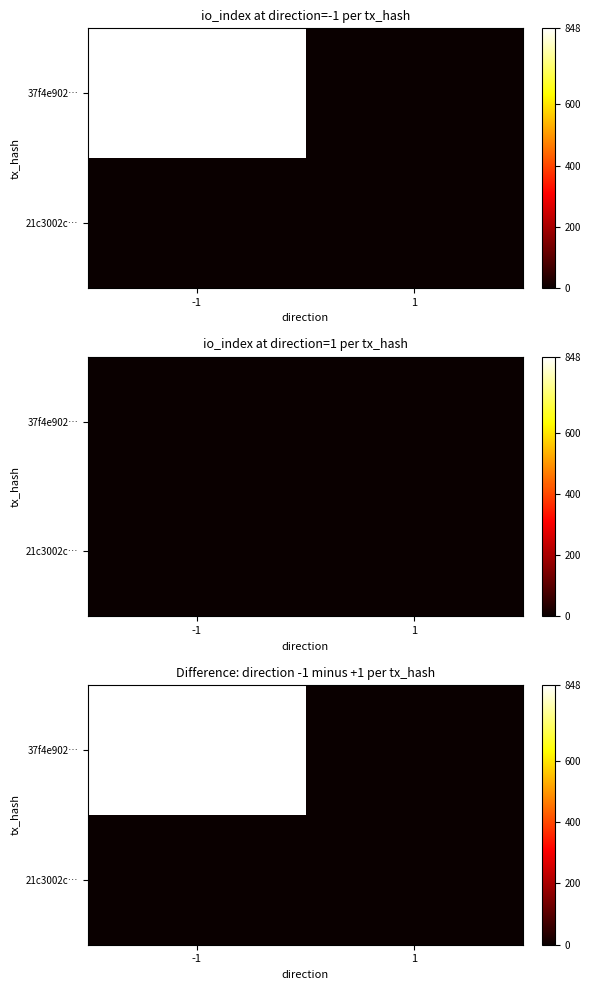

At which category is the sum across all series the highest?

-1